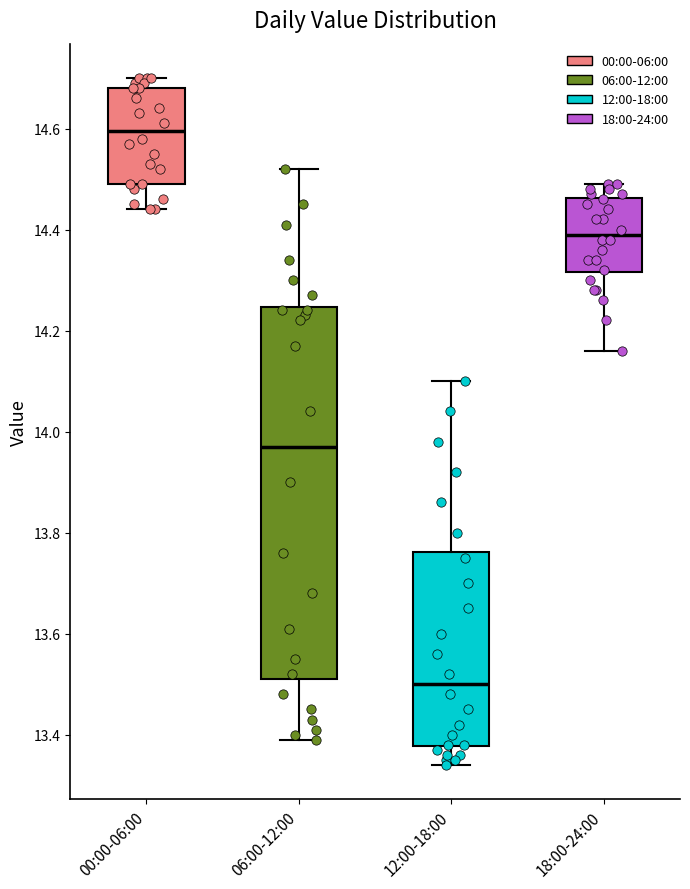

Comparing the boxes themselves (not the whiskers), which one is the tallest?

06:00-12:00